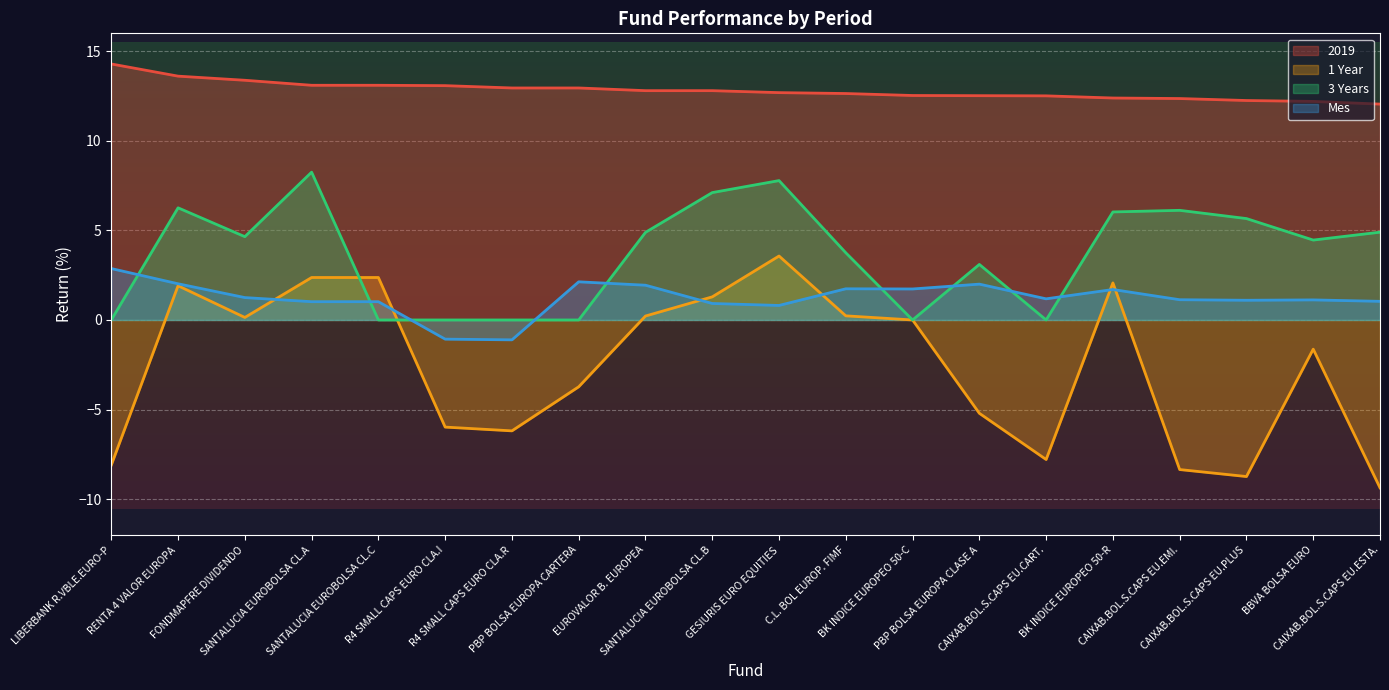

Between CAIXAB.BOL.S.CAPS EU.PLUS and R4 SMALL CAPS EURO CLA.I, which is larger?

R4 SMALL CAPS EURO CLA.I